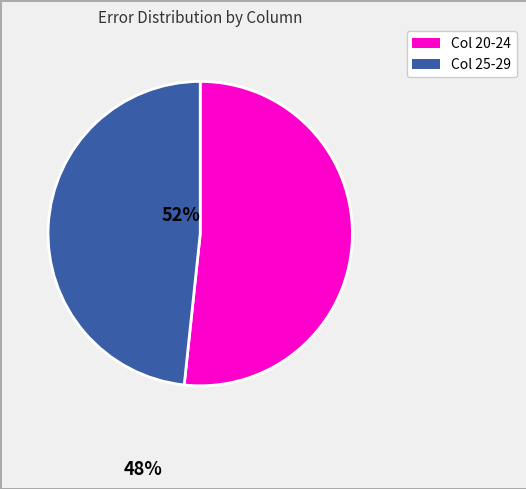

Is there a majority slice in this chart?

Yes